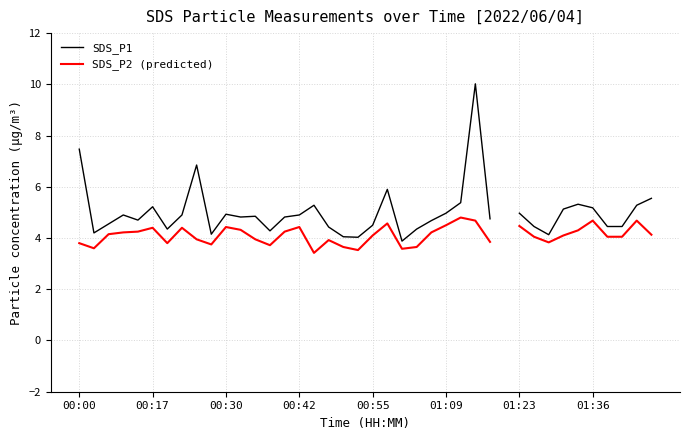

What is the difference between the maximum and minimum values in the SDS_P1 series?

6.1